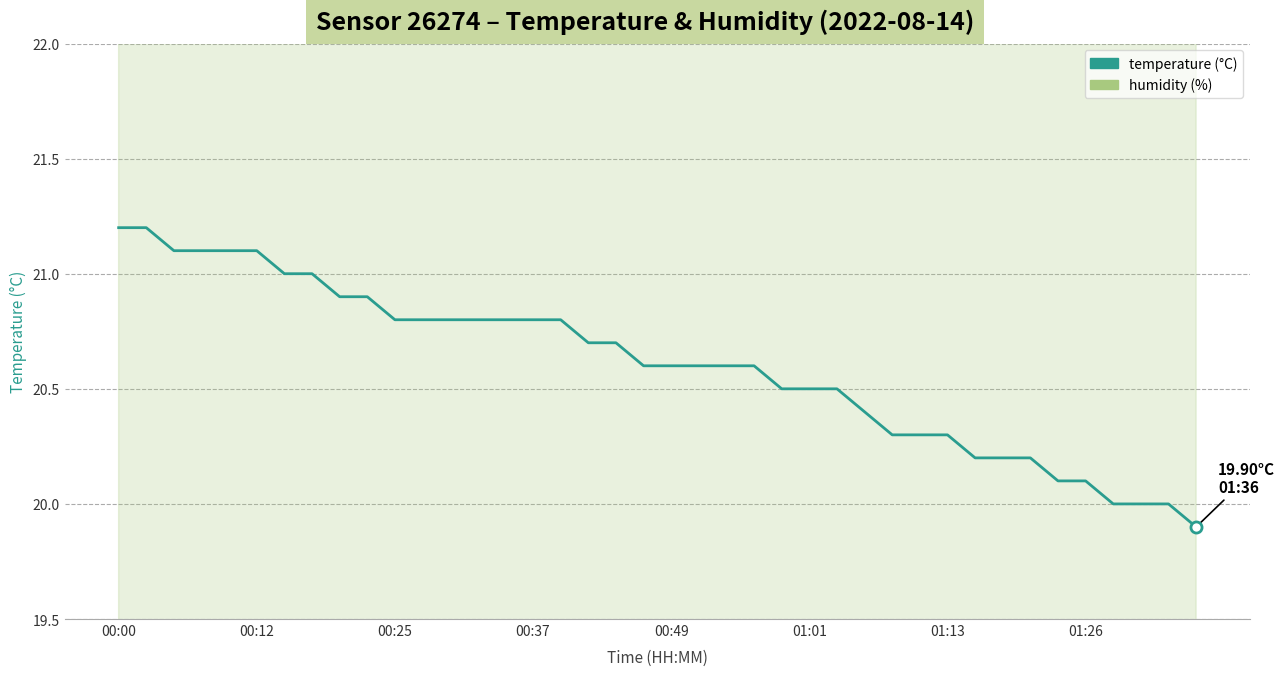

How many data points in temperature are less than 20?

1